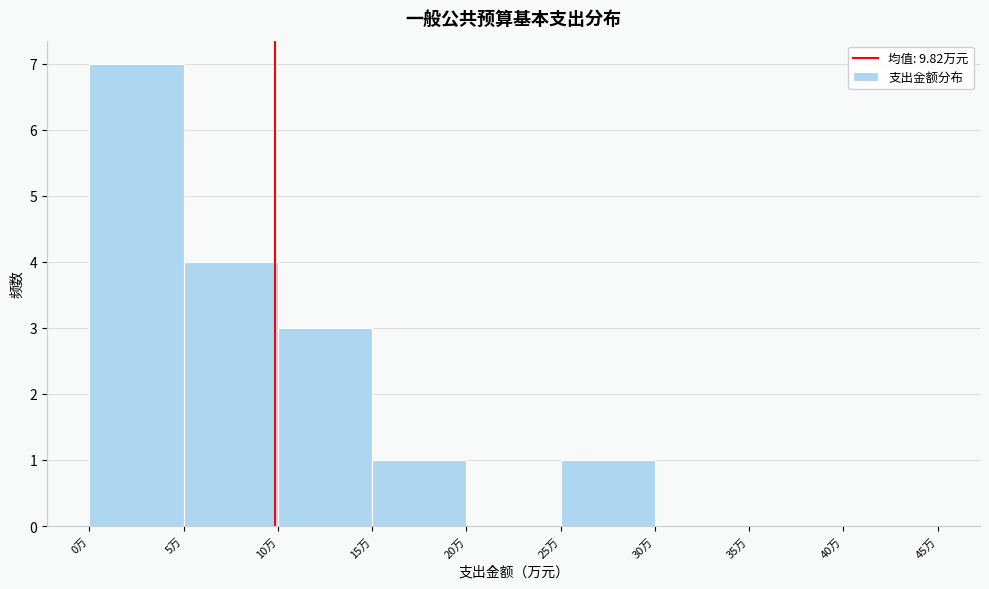

What is the height of the bar covering 15 to 20 on the x-axis? The values are not printed on the chart, so give them approximately, as read against the axis.

1